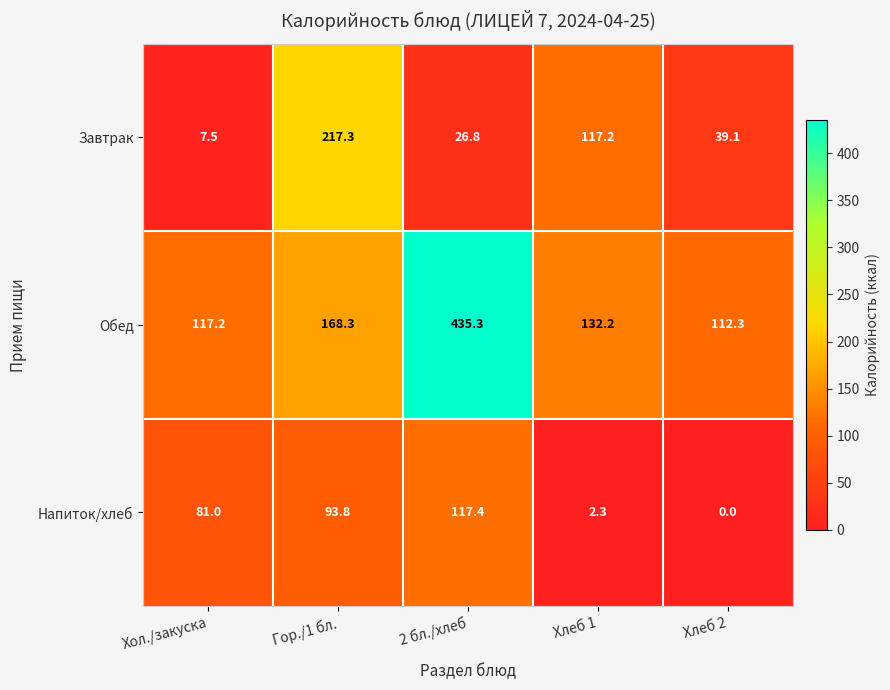

What is the greatest value displayed?

435.3